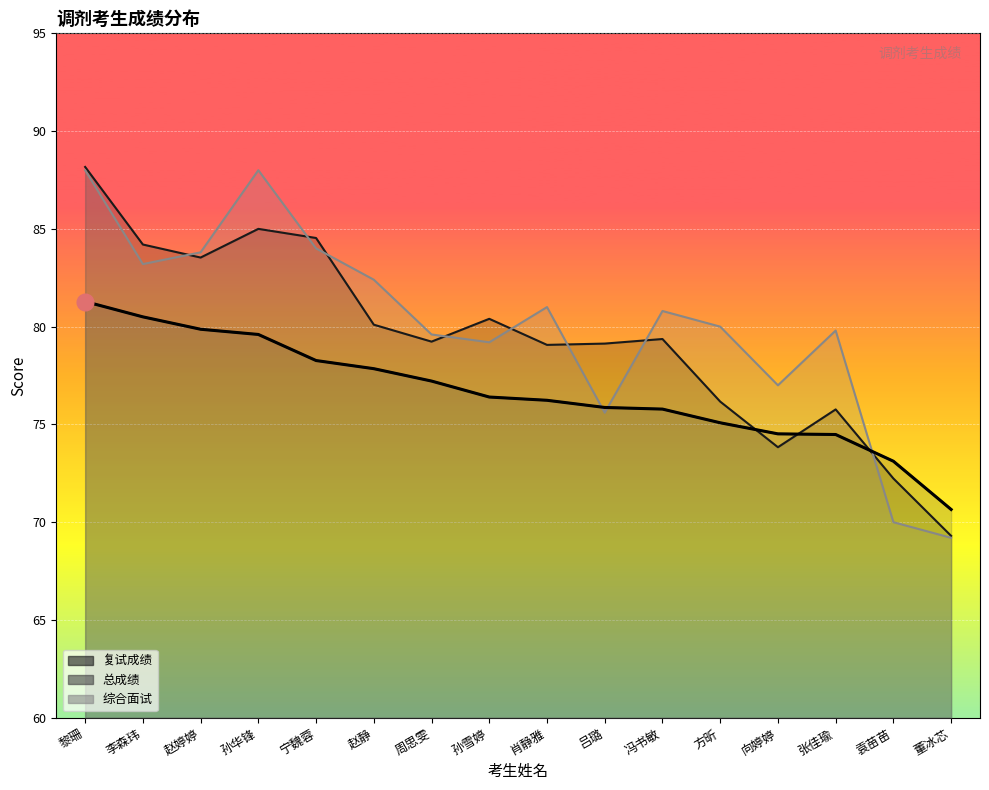

Rank the series by their average value, from lowest to highest.

总成绩, 复试成绩, 综合面试